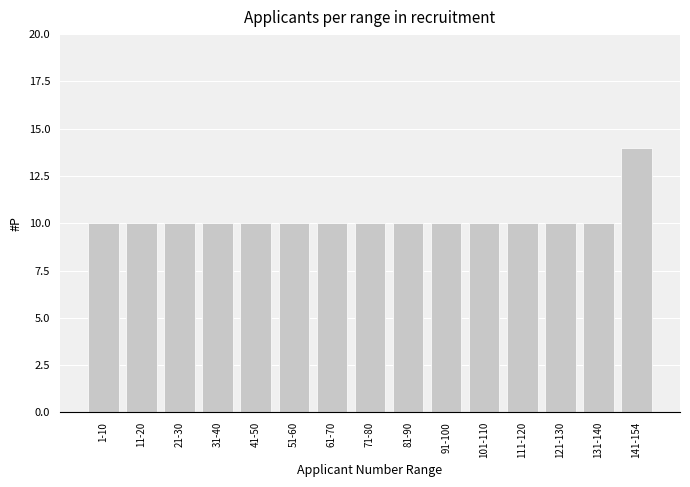

Reading right to left, what are all the values shown in this chart?

141-154=14	131-140=10	121-130=10	111-120=10	101-110=10	91-100=10	81-90=10	71-80=10	61-70=10	51-60=10	41-50=10	31-40=10	21-30=10	11-20=10	1-10=10